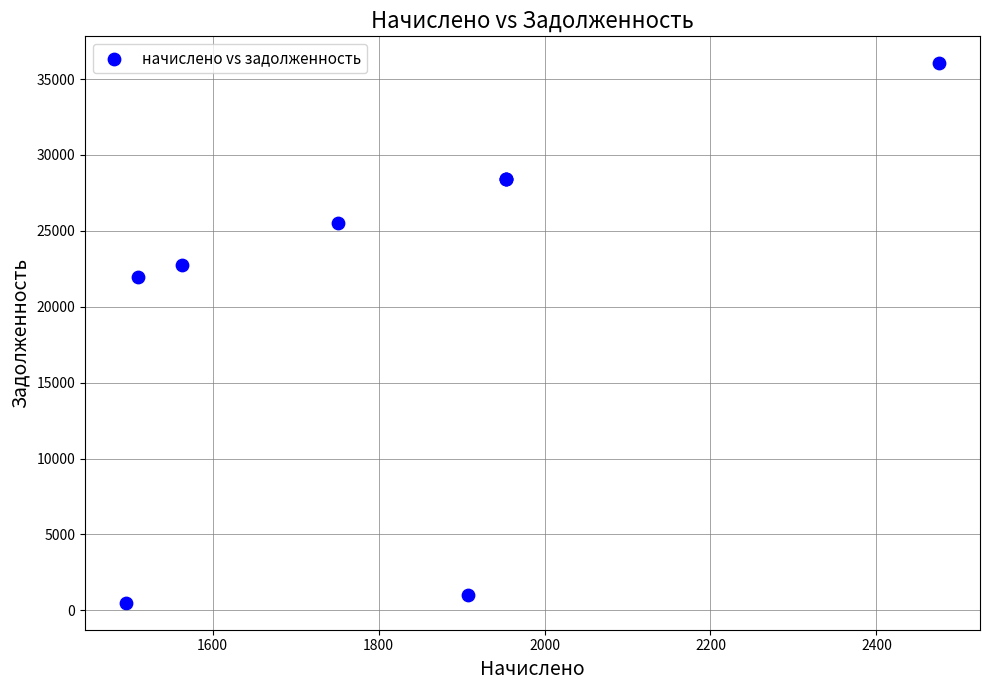

What Y value in the scatter plot is closest to 18269?

21976.0